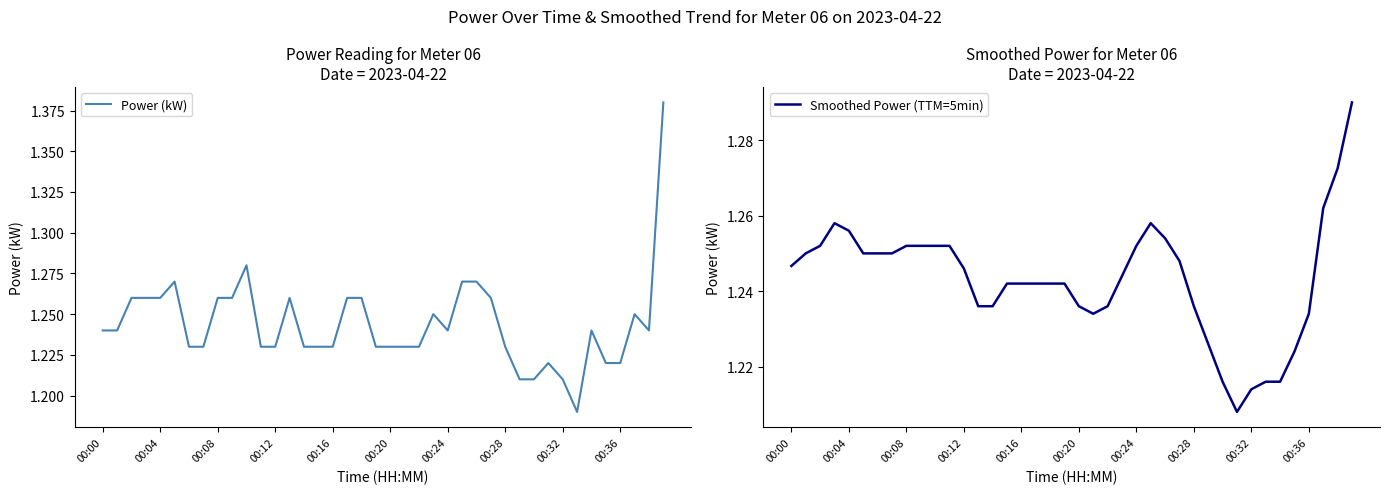

What is the label of the 38th point from the left?

37